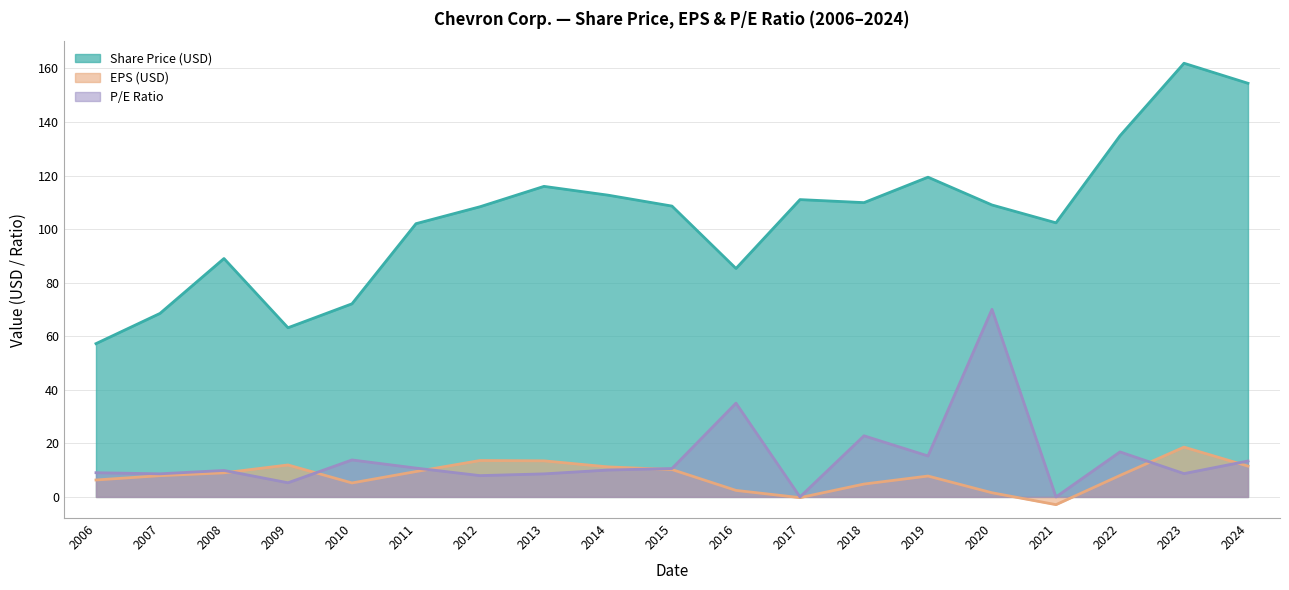

True or false: Share Price (USD) and EPS (USD) cross at least once.

False